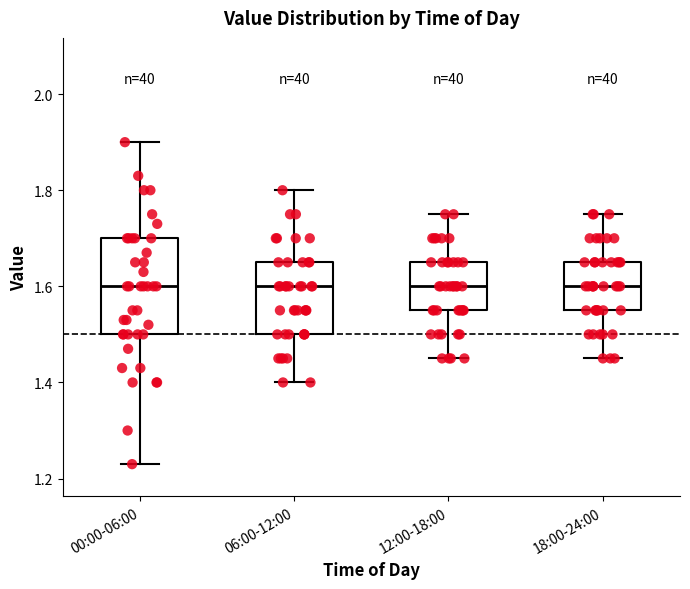

Where does the median line of the box for 18:00-24:00 sit on the y-axis? The values are not printed on the chart, so give them approximately, as read against the axis.

1.60